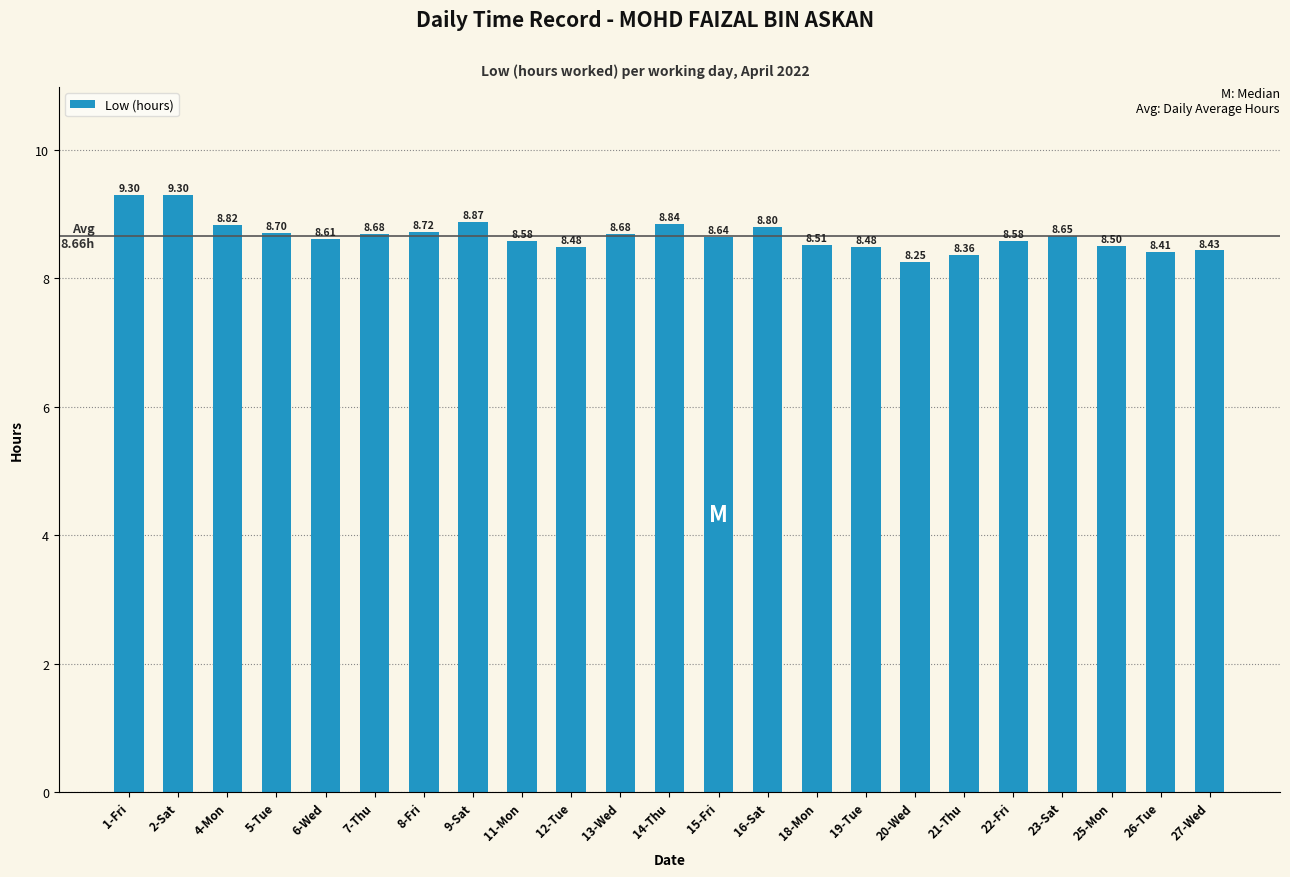

Which has a higher value, 5-Tue or 23-Sat?

5-Tue